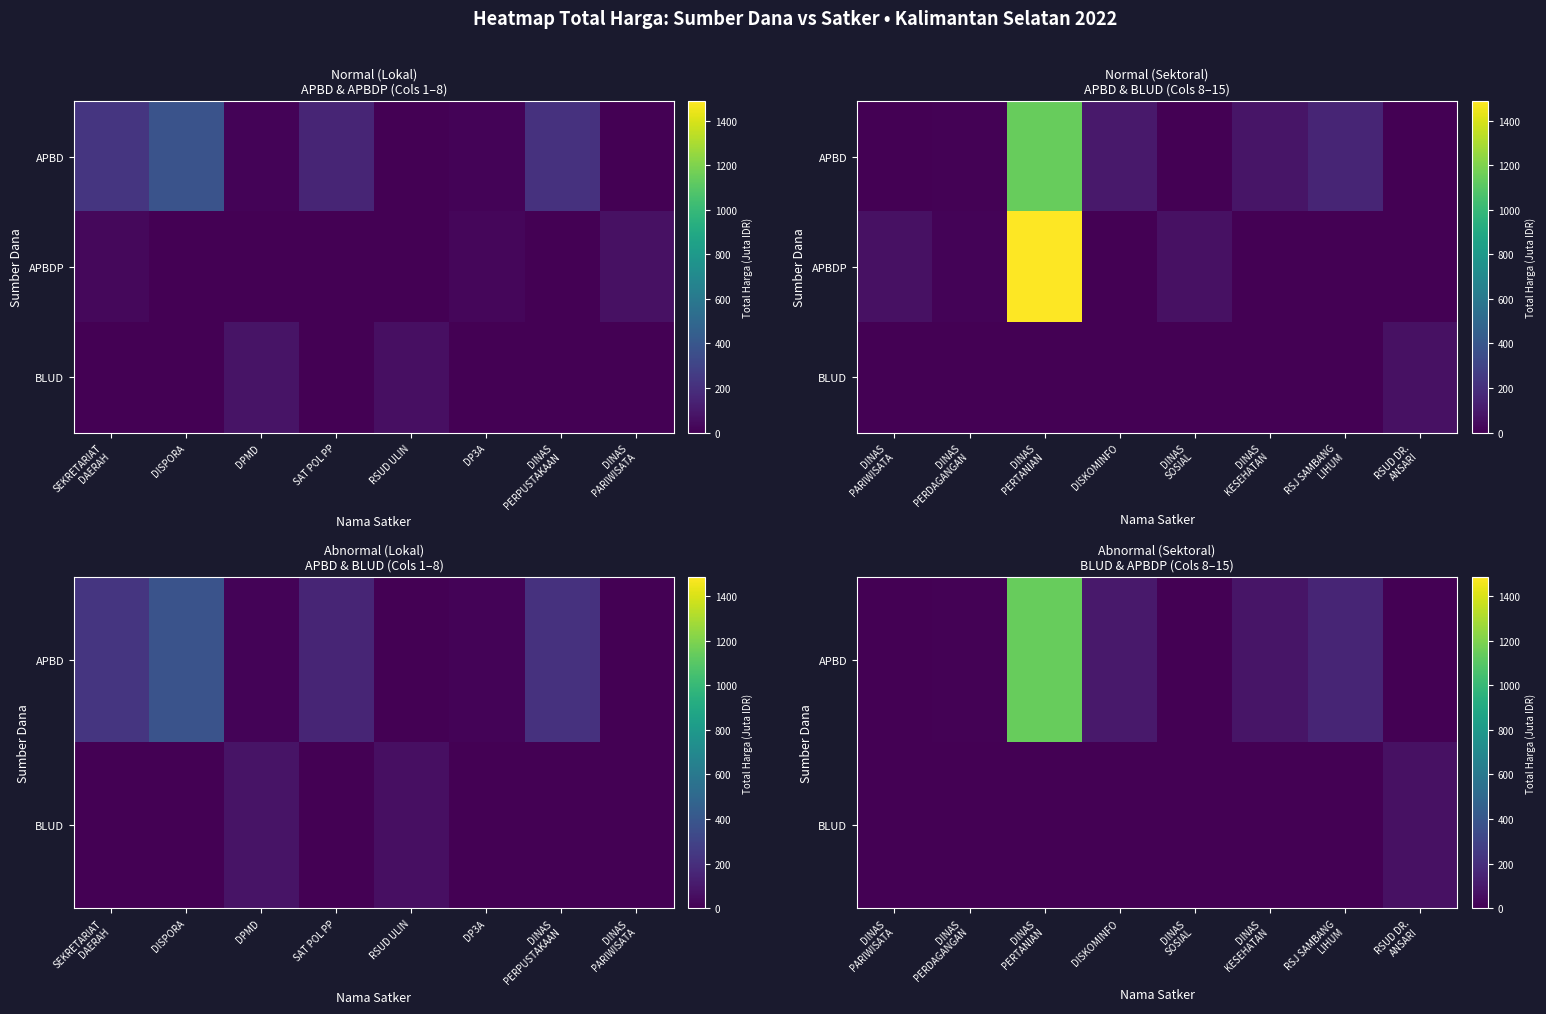

How many distinct data groups are displayed?

3